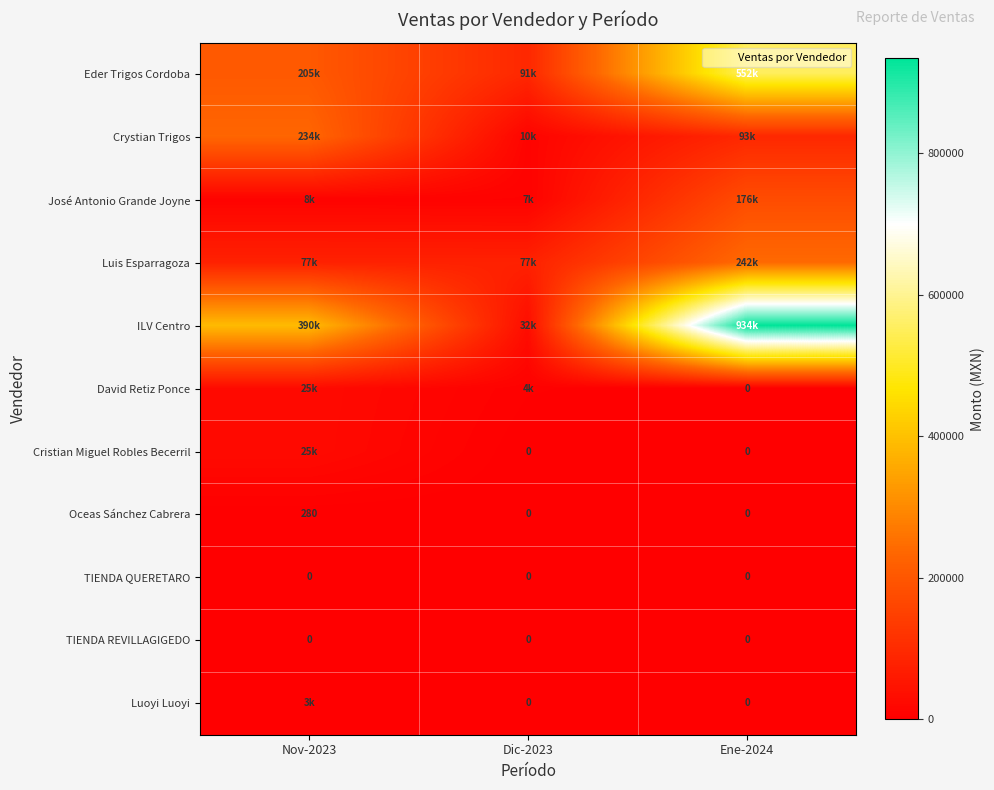

Is the value of TIENDA REVILLAGIGEDO at Ene-2024 greater than the value of TIENDA QUERETARO at Nov-2023?

No